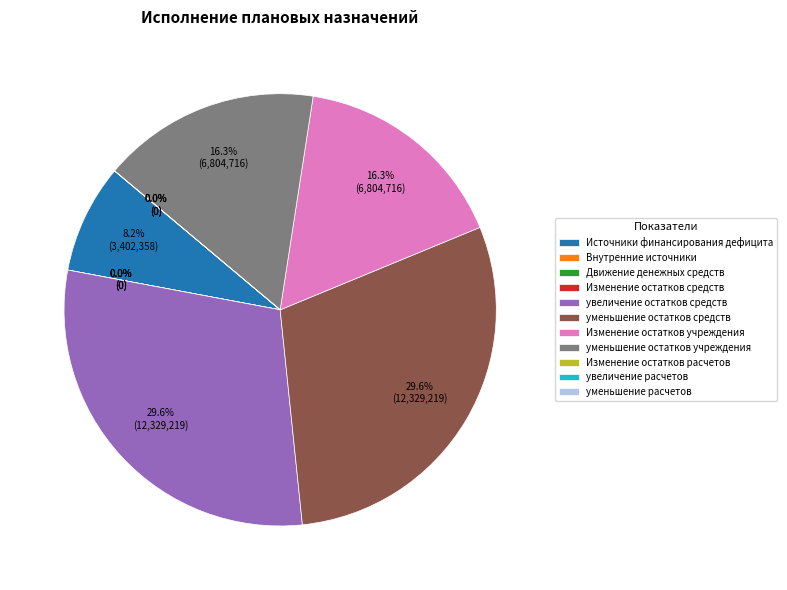

Rank the categories by value from lowest to highest.

Внутренние источники, Движение денежных средств, Изменение остатков средств, Изменение остатков расчетов, увеличение расчетов, уменьшение расчетов, Источники финансирования дефицита, Изменение остатков учреждения, уменьшение остатков учреждения, увеличение остатков средств, уменьшение остатков средств